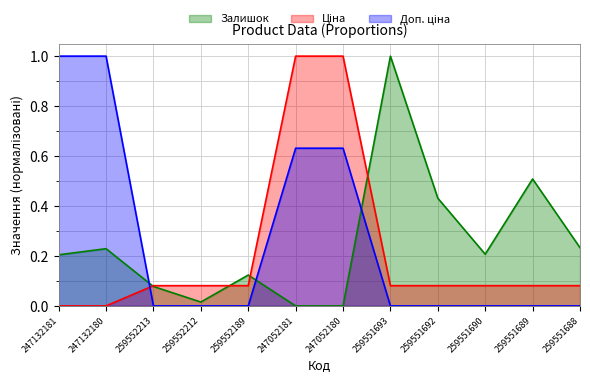

The Доп. ціна series shows 1.6 at 247132180. True or false?

False